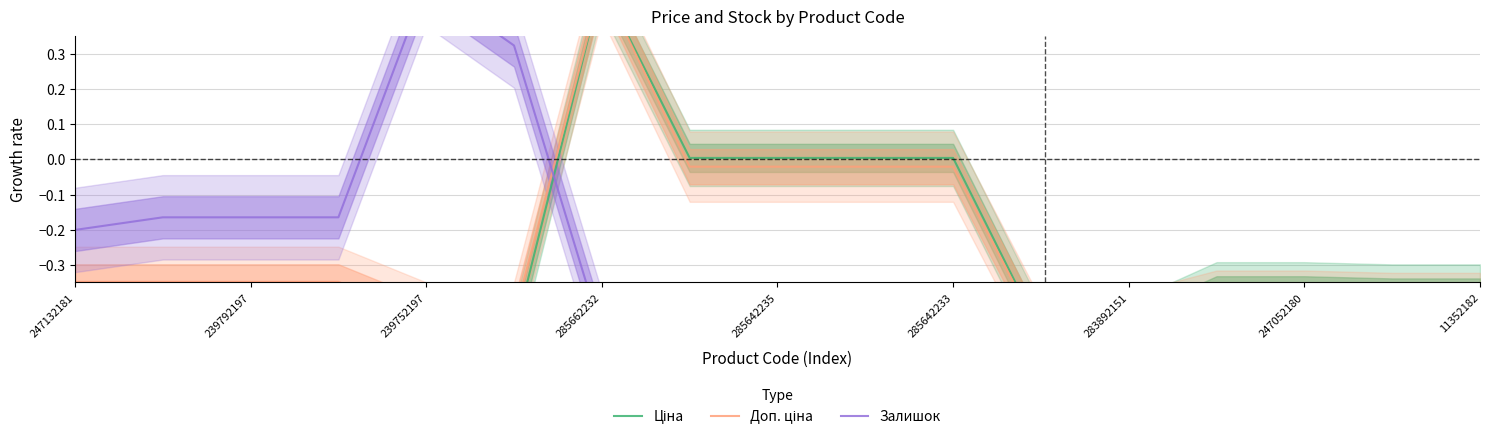

How many values in the Залишок series exceed 0?

2